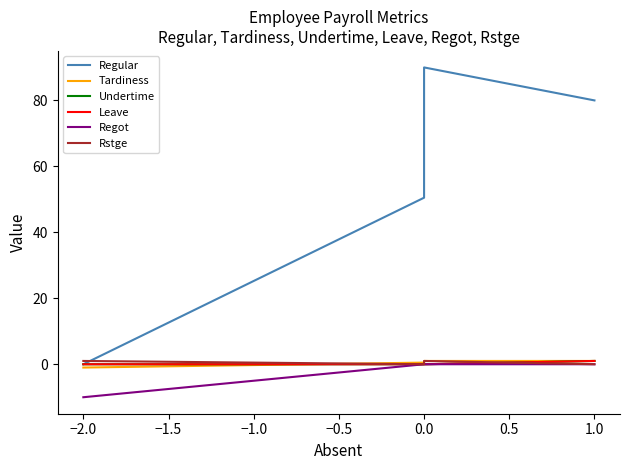

What is the maximum value for Undertime?

1.0